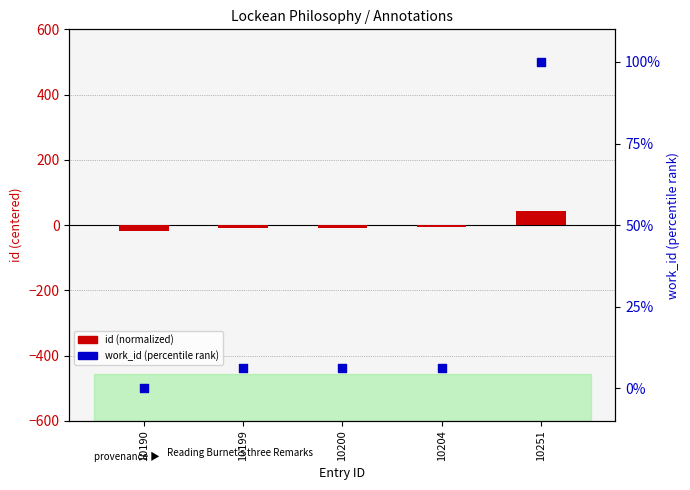

Which series has the largest Y range (max minus min)?

work_id (percentile)